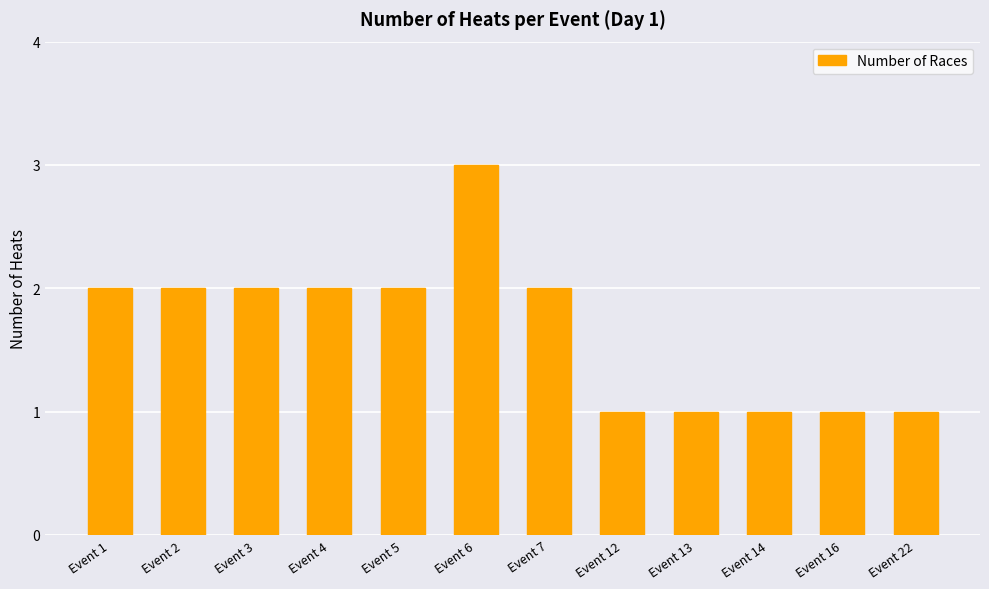

Between Event 4 and Event 6, which is larger?

Event 6